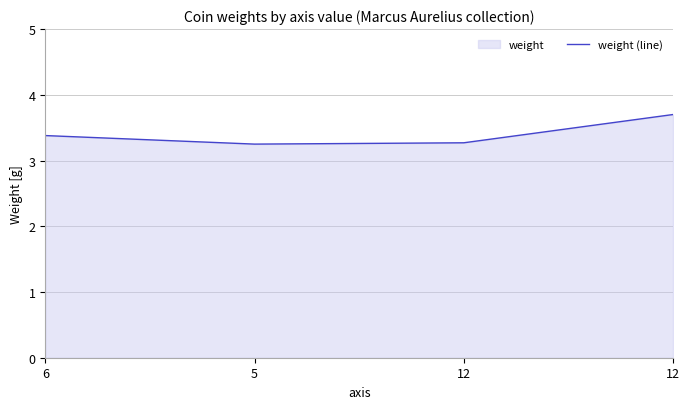

What is the change in value from 5 to 12?

+0.5